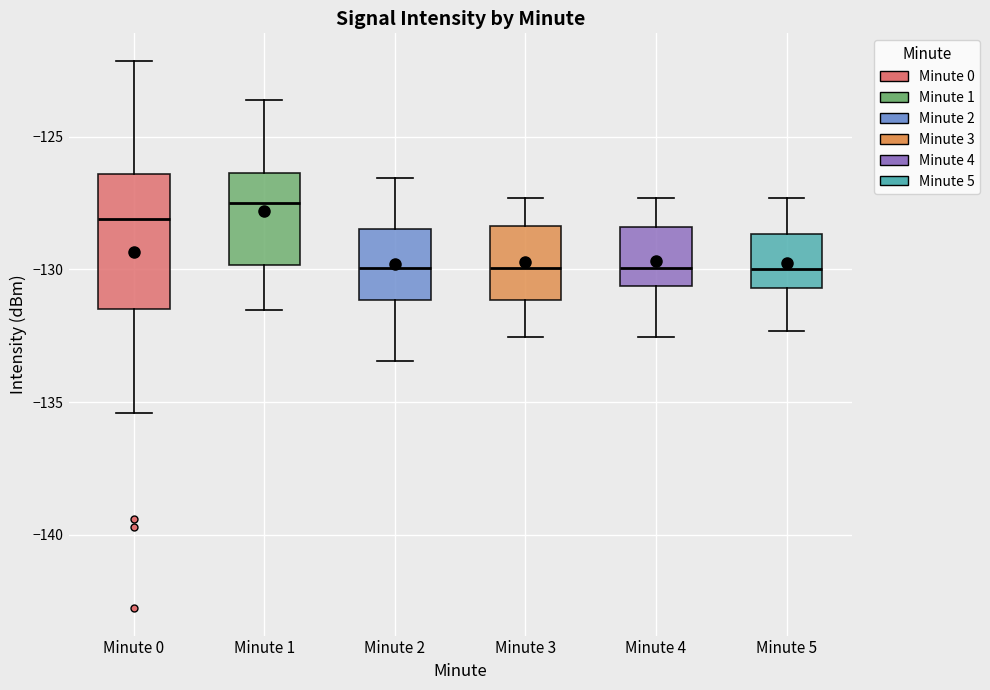

Where is the lower edge of the box for Minute 0 on the y-axis? The values are not printed on the chart, so give them approximately, as read against the axis.

-131.5